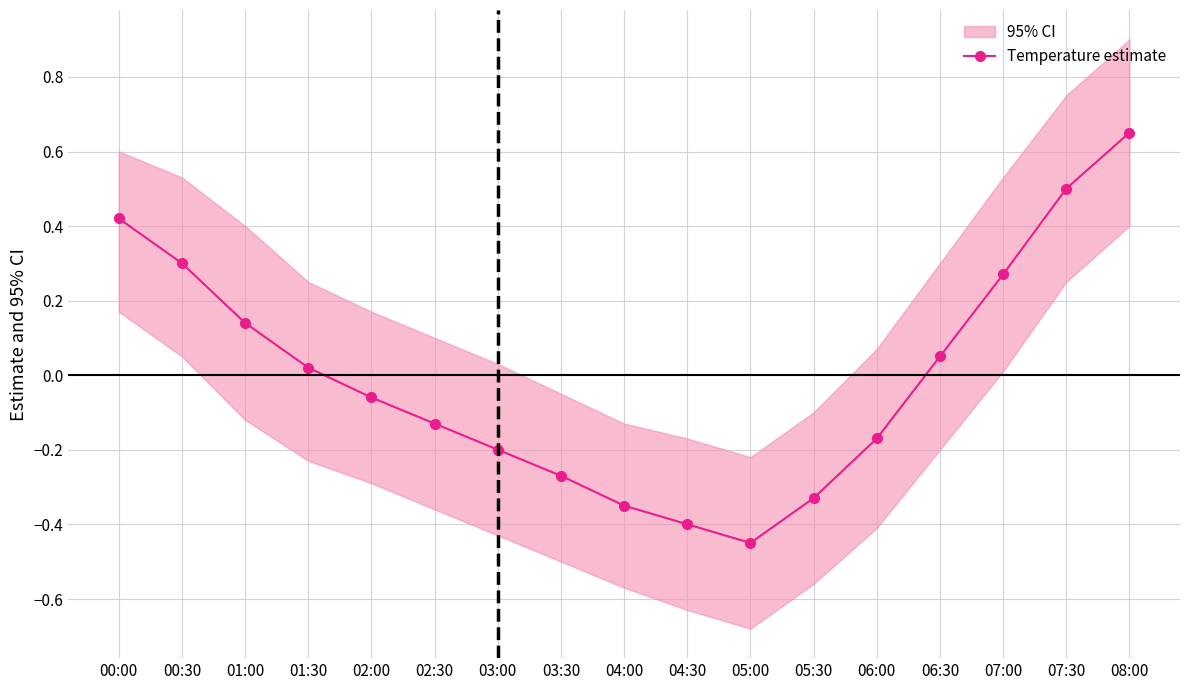

True or false: there are more than 1 points higher than both neighbors.

False